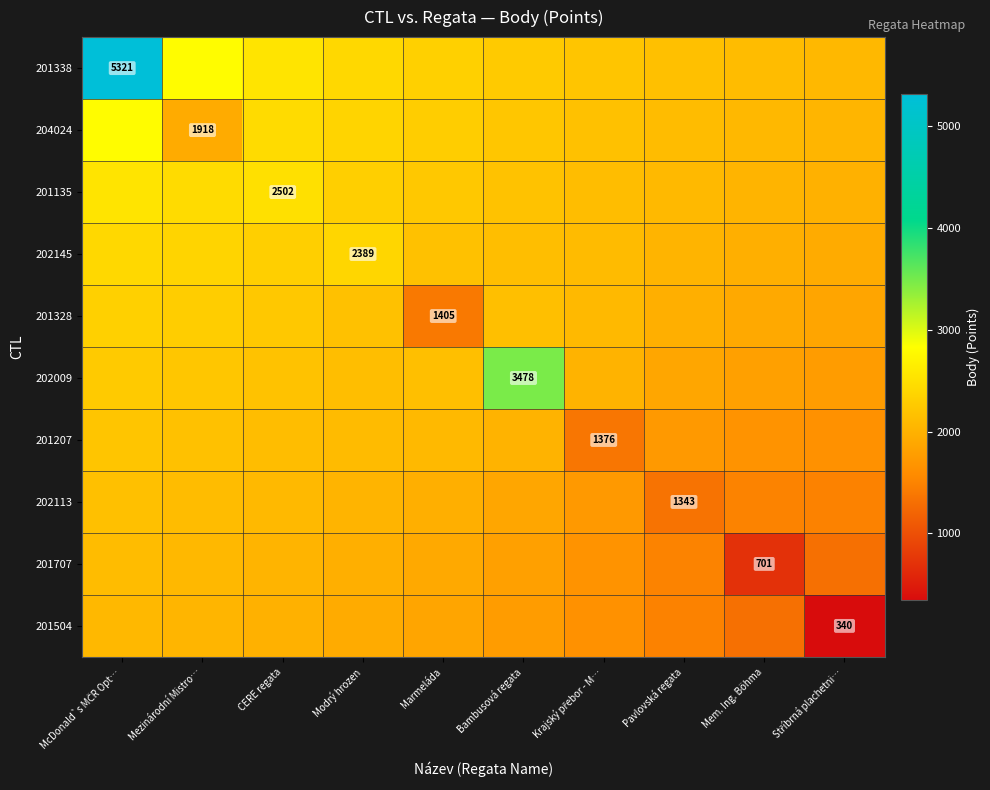

Which category has the highest value across all series?

McDonald`s MČR Opt…